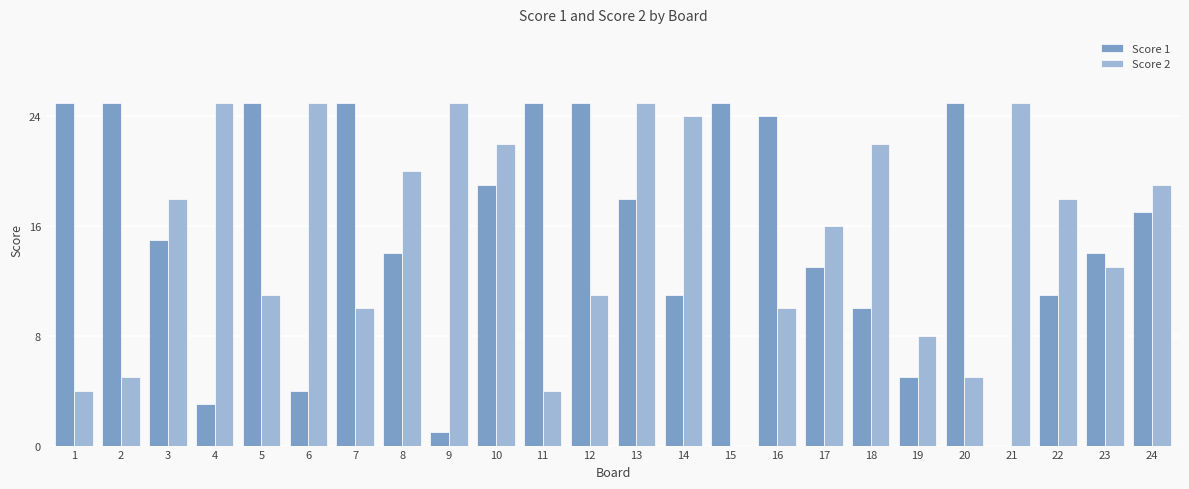

What is the difference between the Score 2 values at 3 and 9?

7